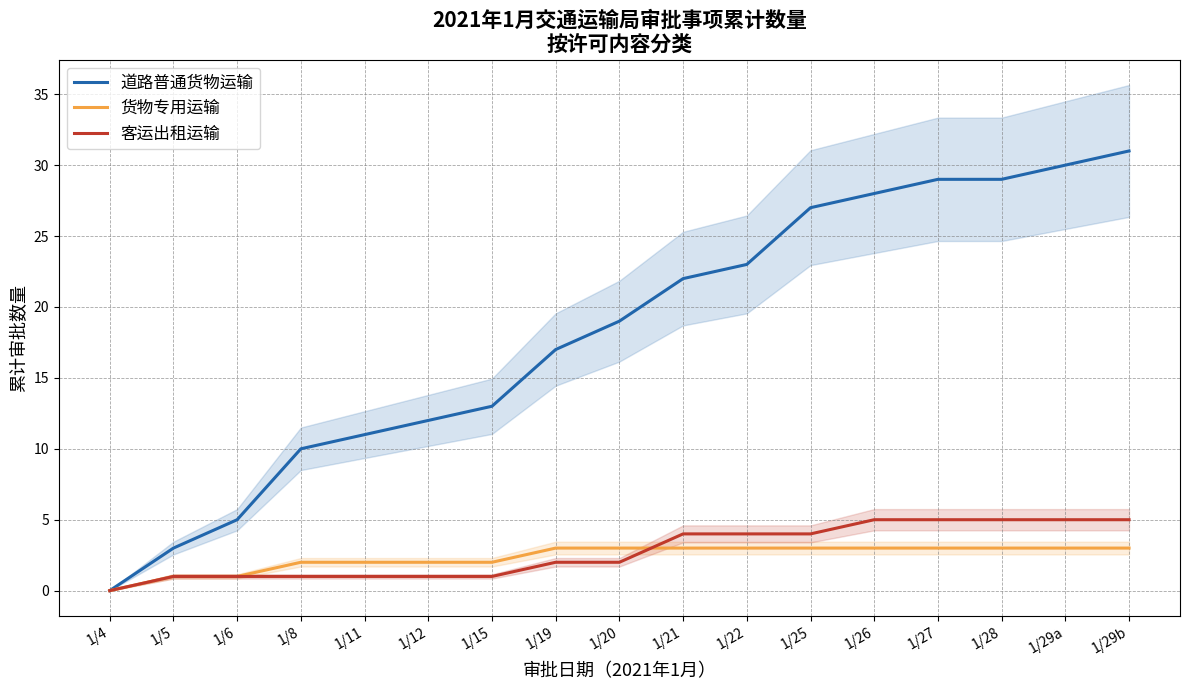

The value of 客运出租运输 at 1/8 is 1. True or false?

True